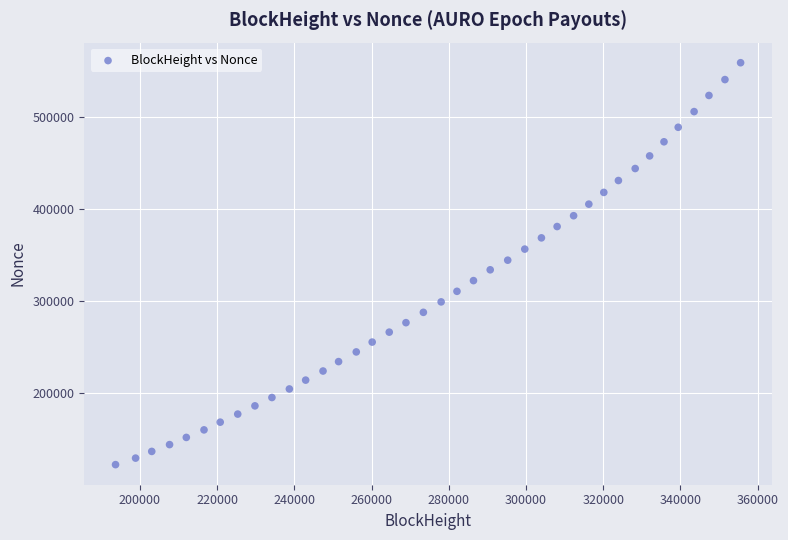

What is the range of Y values (max minus min)?

436555